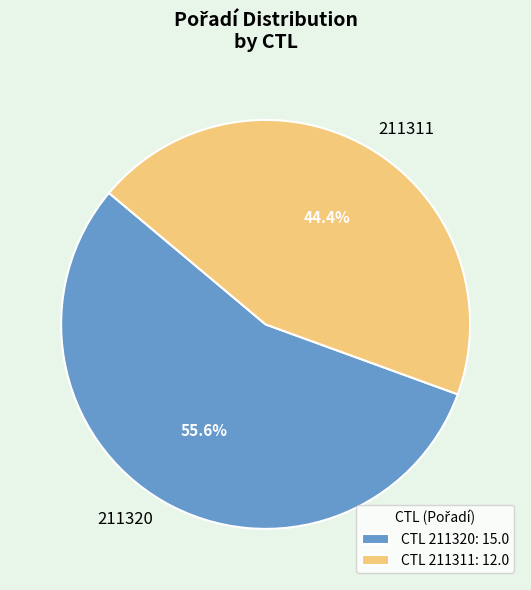

Which category has the biggest portion of the pie?

211320